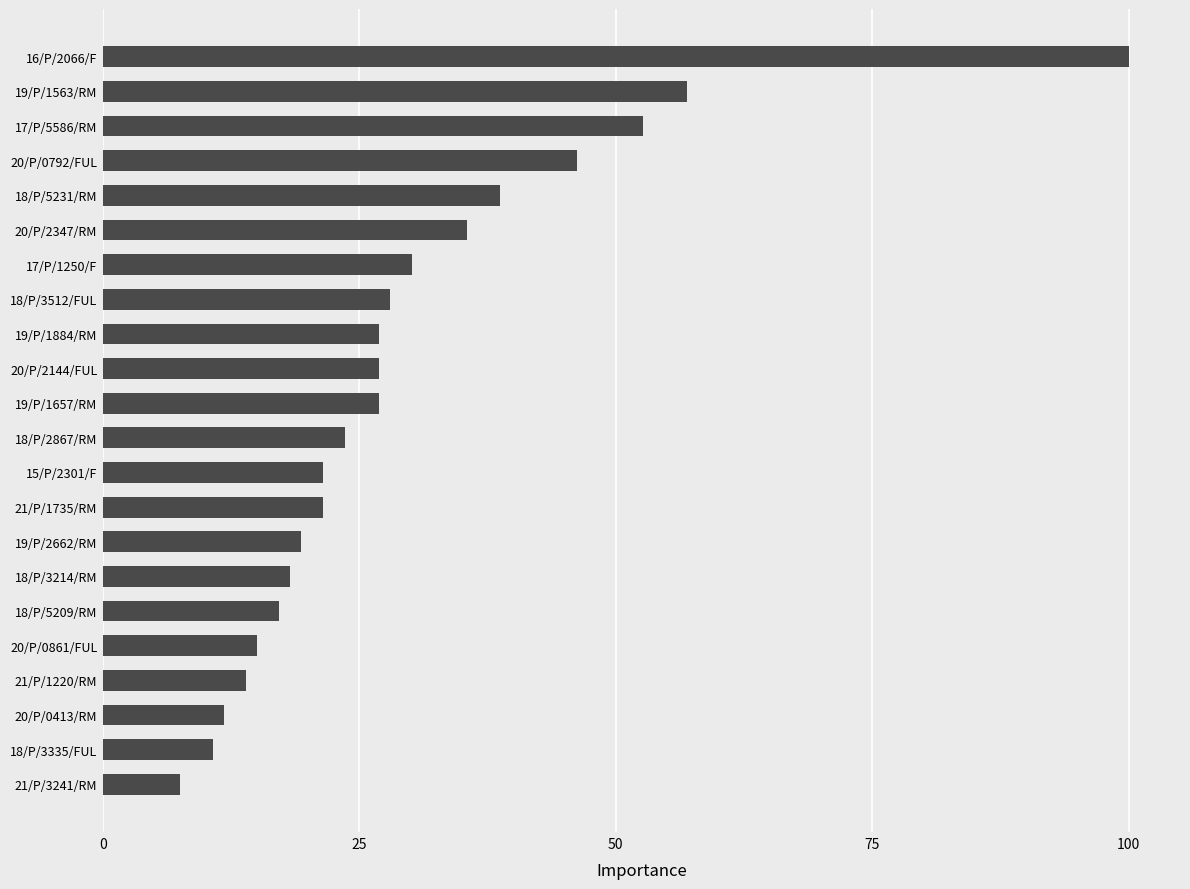

What is the difference between the maximum and minimum values?

92.5